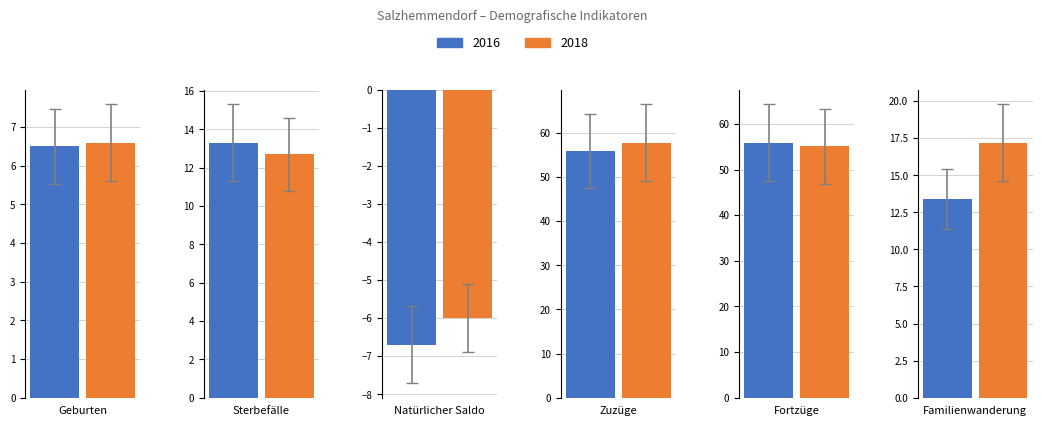

Reading right to left, what are all the values shown in this chart?

2016: Familienwanderung=13.4	Fortzüge=55.9	Zuzüge=55.9	Natürlicher Saldo=-6.7	Sterbefälle=13.3	Geburten=6.5
2018: Familienwanderung=17.2	Fortzüge=55.1	Zuzüge=57.8	Natürlicher Saldo=-6.0	Sterbefälle=12.7	Geburten=6.6